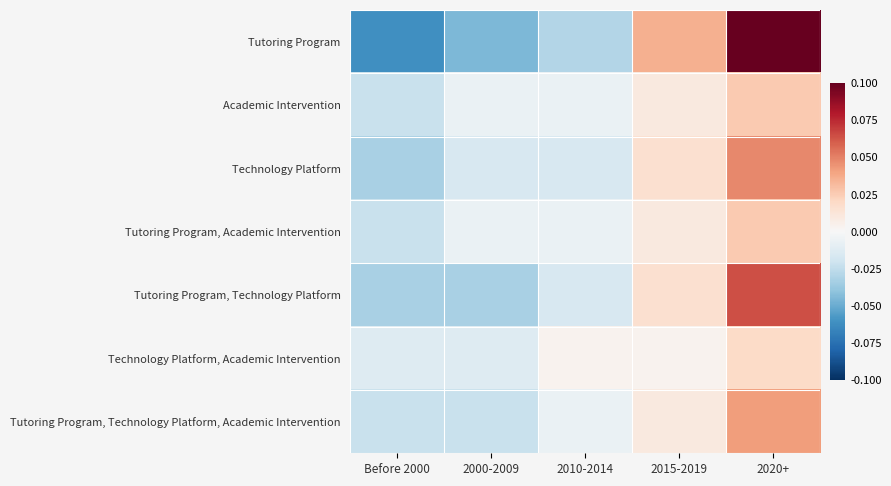

At which category does the chart reach its peak across all series?

2020+